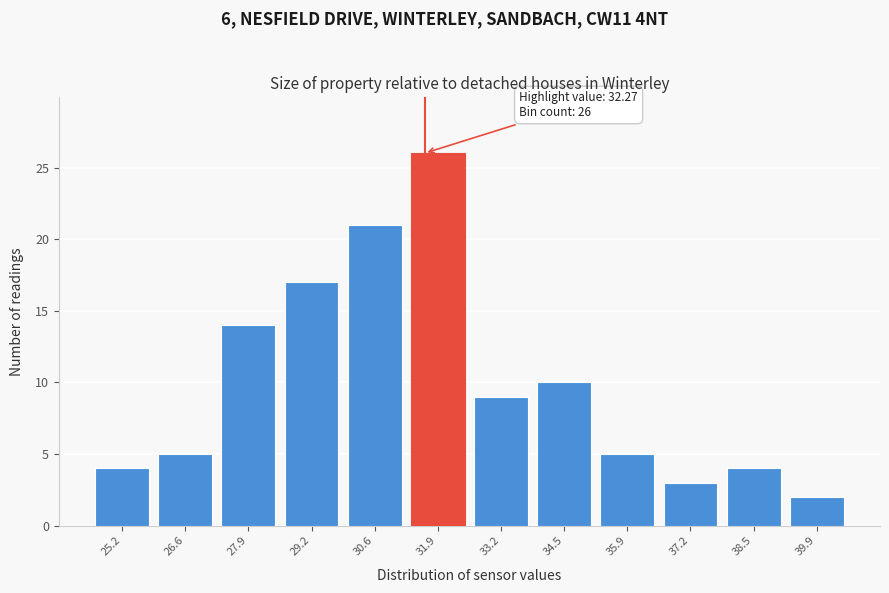

Reading right to left, transcribe all the data shown in this chart.

39.9=2	38.5=4	37.2=3	35.9=5	34.5=10	33.2=9	31.9=26	30.6=21	29.2=17	27.9=14	26.6=5	25.2=4